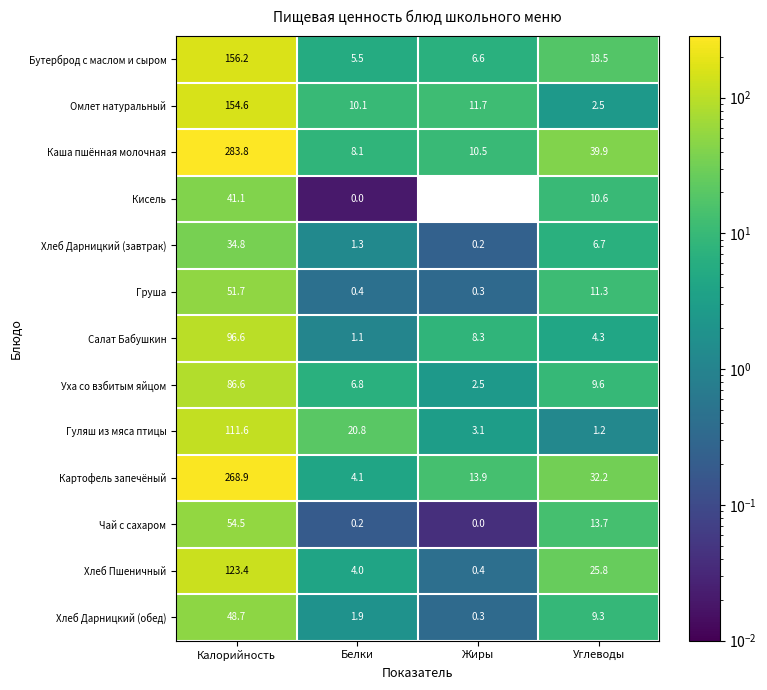

What value does the Картофель запечёный series have at Жиры?

13.9